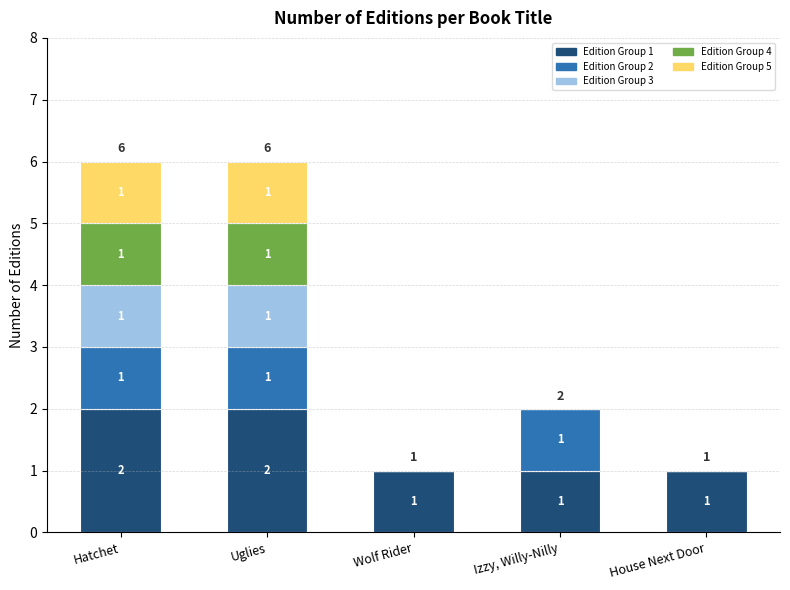

What is the total value across all series at Hatchet?

6